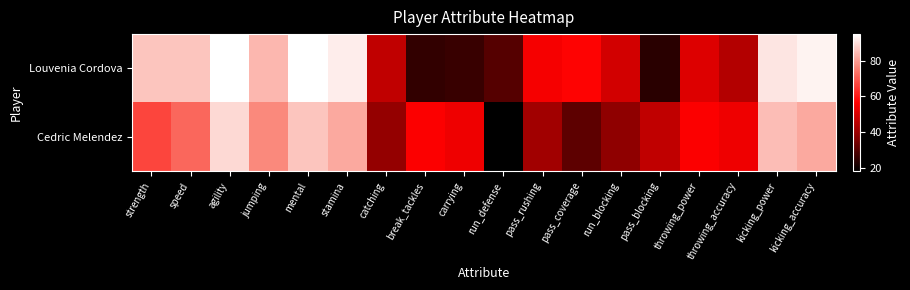

How many distinct data groups are displayed?

2